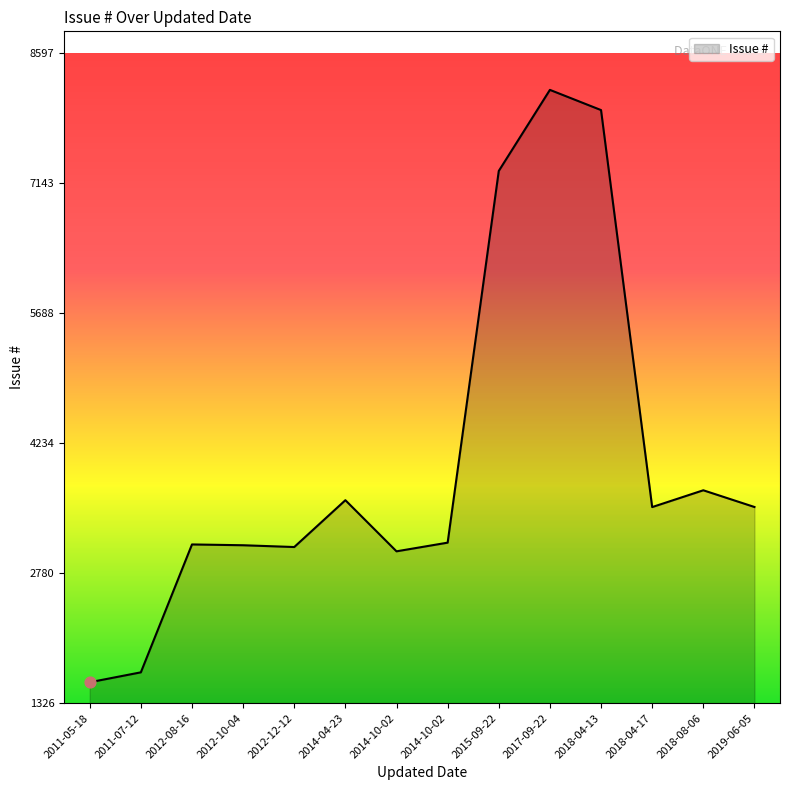

Approximately how many times larger is the value at 2018-04-13 compared to 2018-04-17?

2.3